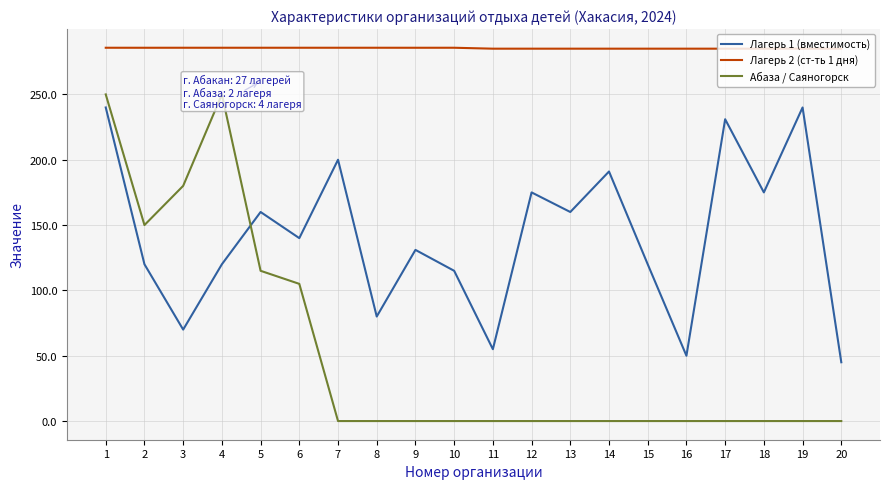

What is the total value across all series at 15?

405.0